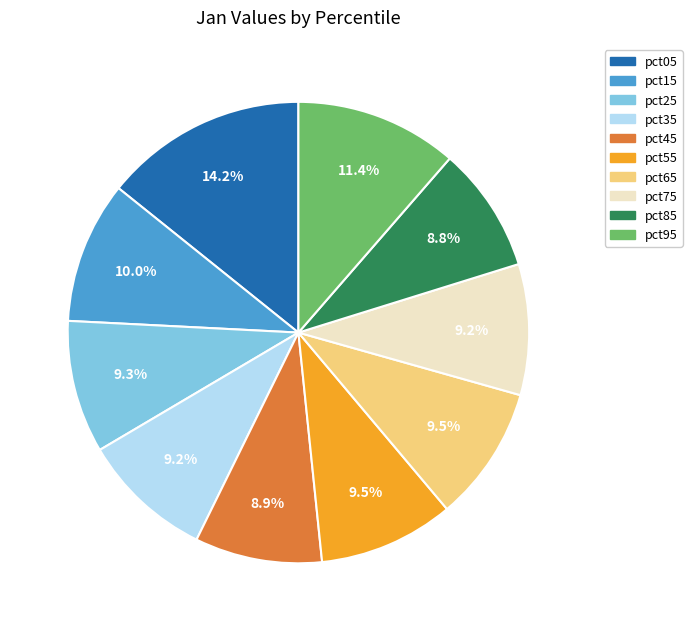

Combined, do pct35 and pct55 account for over 50%?

No